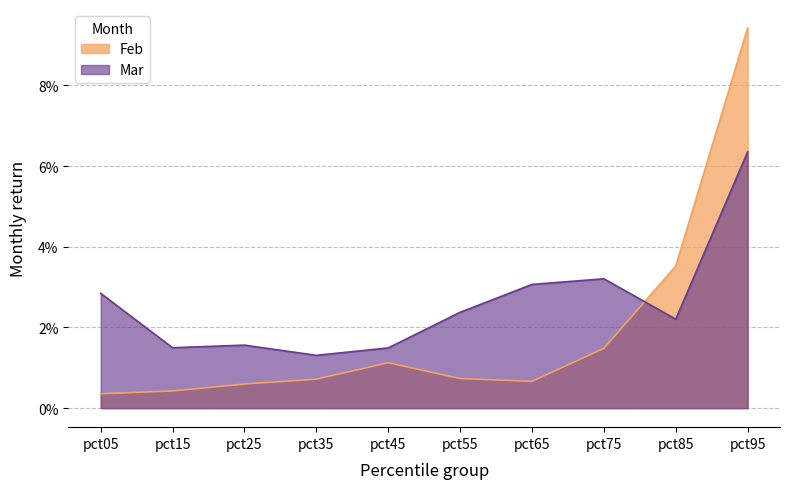

Reading right to left, list all the values displayed in this chart.

Feb: 0.1	0.0	0.0	0.0	0.0	0.0	0.0	0.0	0.0	0.0
Mar: 0.1	0.0	0.0	0.0	0.0	0.0	0.0	0.0	0.0	0.0